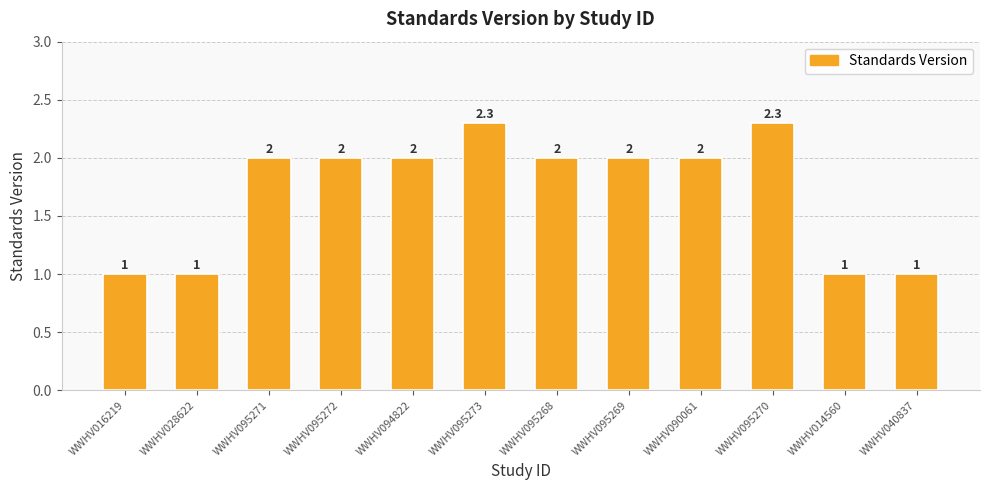

What is the change in value from WWHV095271 to WWHV014560?

-1.0